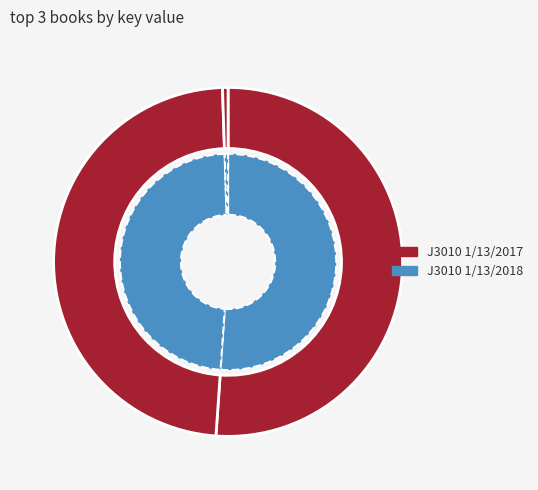

Count the number of slices in the pie.

3